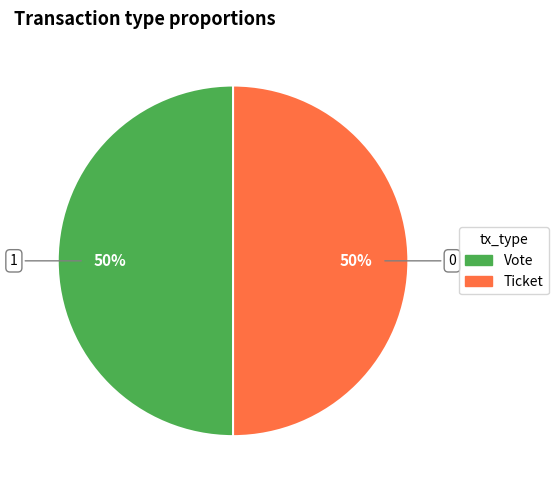

To the nearest percent, what is the average slice percentage?

50%